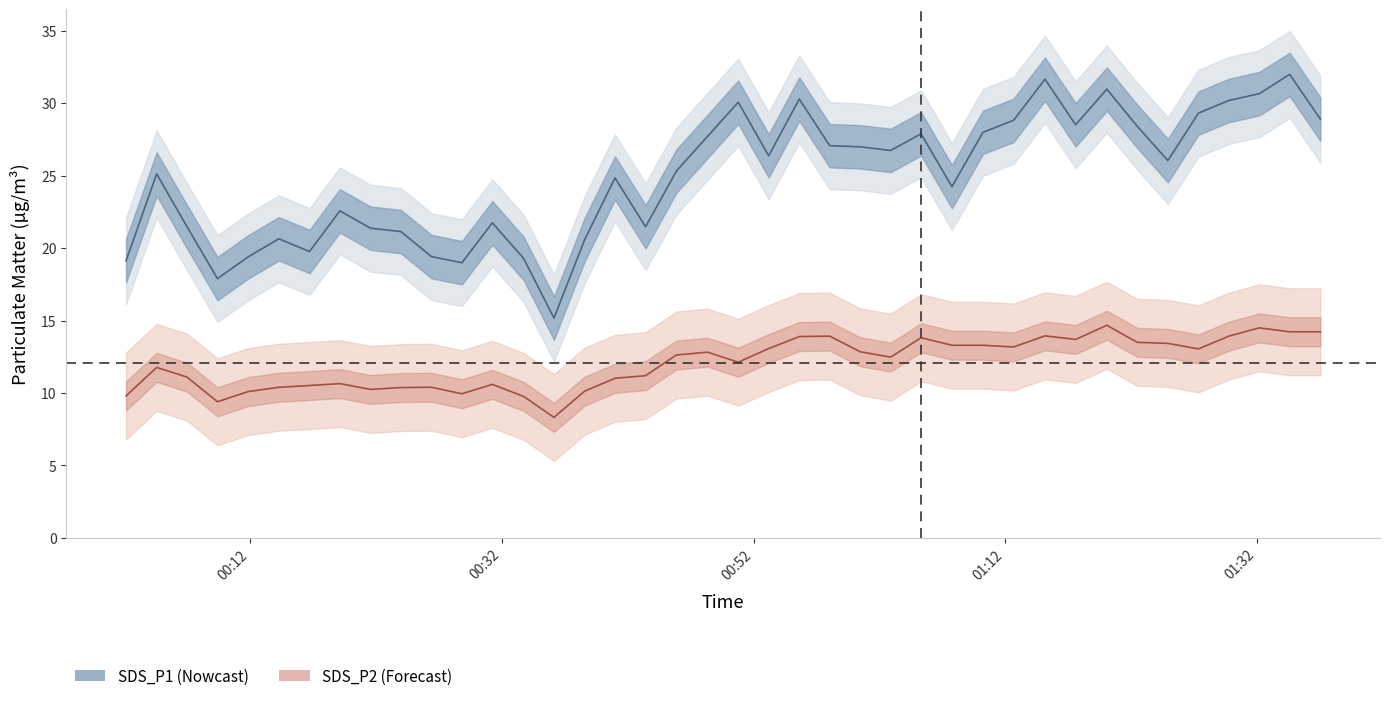

What are all the series names shown in the legend?

SDS_P1, SDS_P2